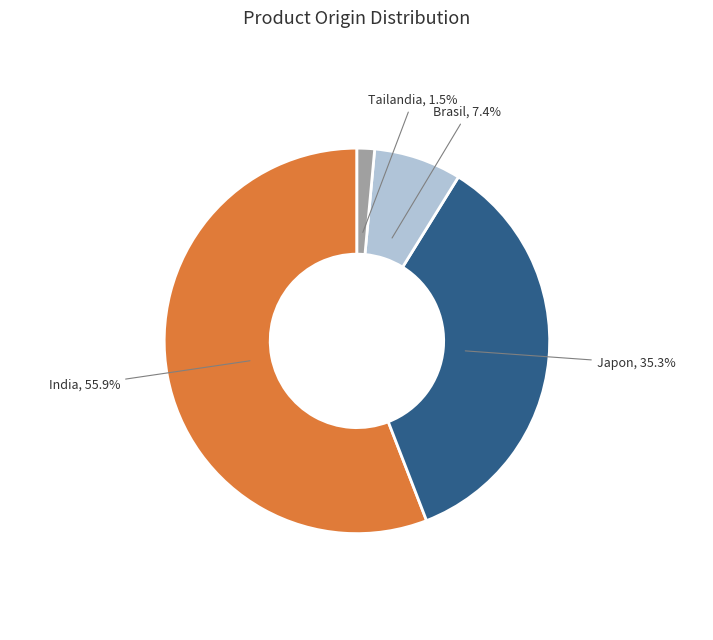

What percentage is the Brasil slice, to the nearest percent?

7%